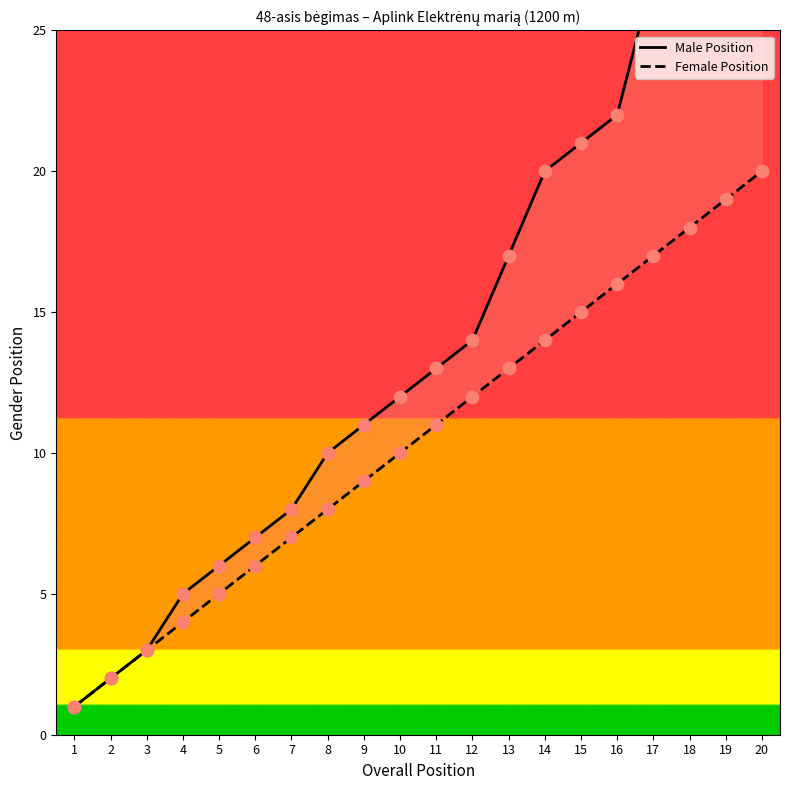

What is the total value across all series at 16?

38